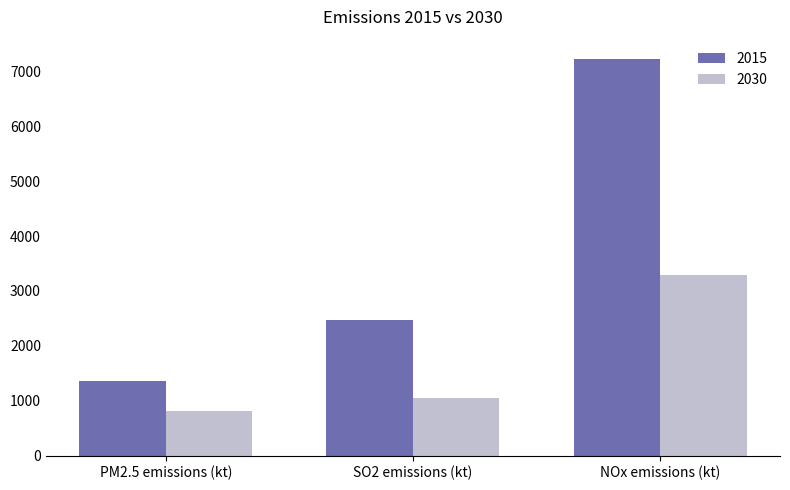

At which category is the sum across all series the highest?

NOx emissions (kt)